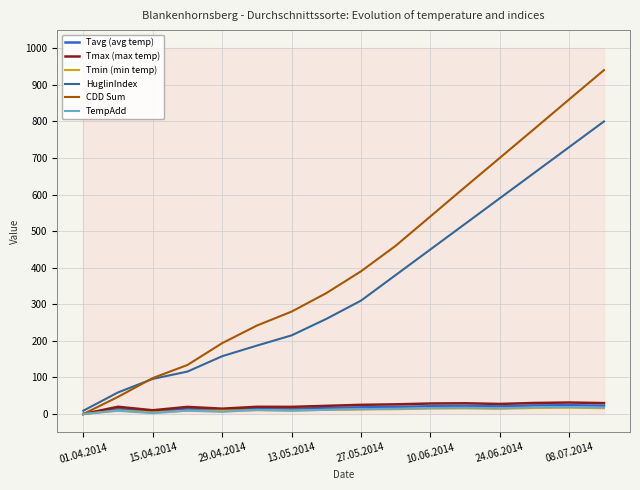

What are all the series names shown in the legend?

Tavg (avg temp), Tmax (max temp), Tmin (min temp), HuglinIndex, CDD Sum, TempAdd